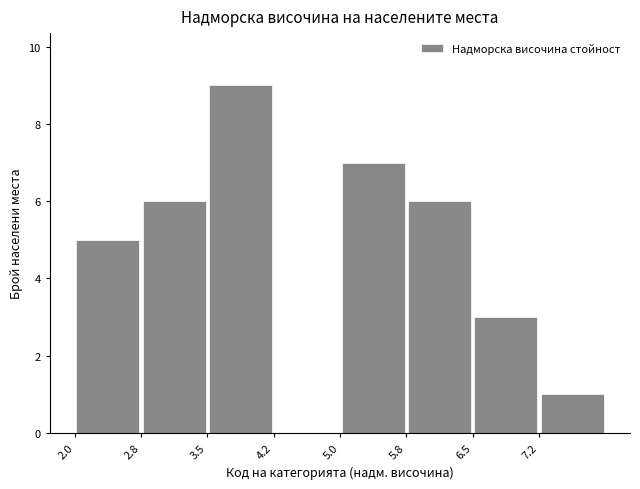

What is the height of the bar covering 2.75 to 3.50 on the x-axis? Neither the bar edges nor the heights are printed on the chart, so give them approximately, as read against the axes.

6